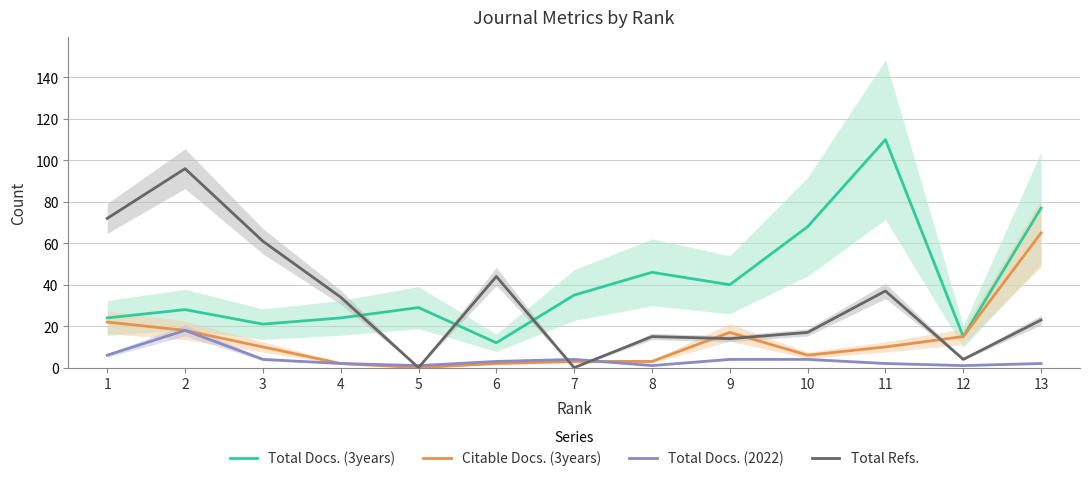

At which label does Citable Docs. (3years) reach its minimum?

5